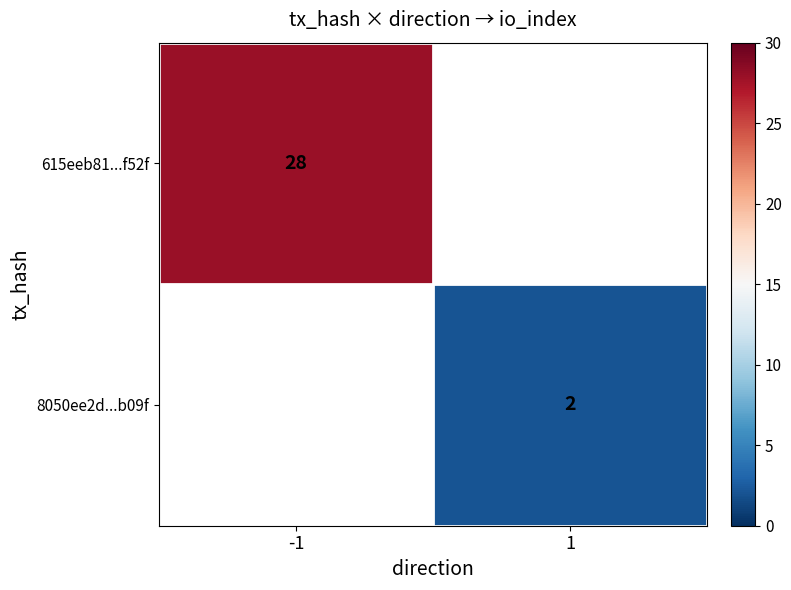

The 8050ee2d...b09f series shows 2.8 at 1. True or false?

False